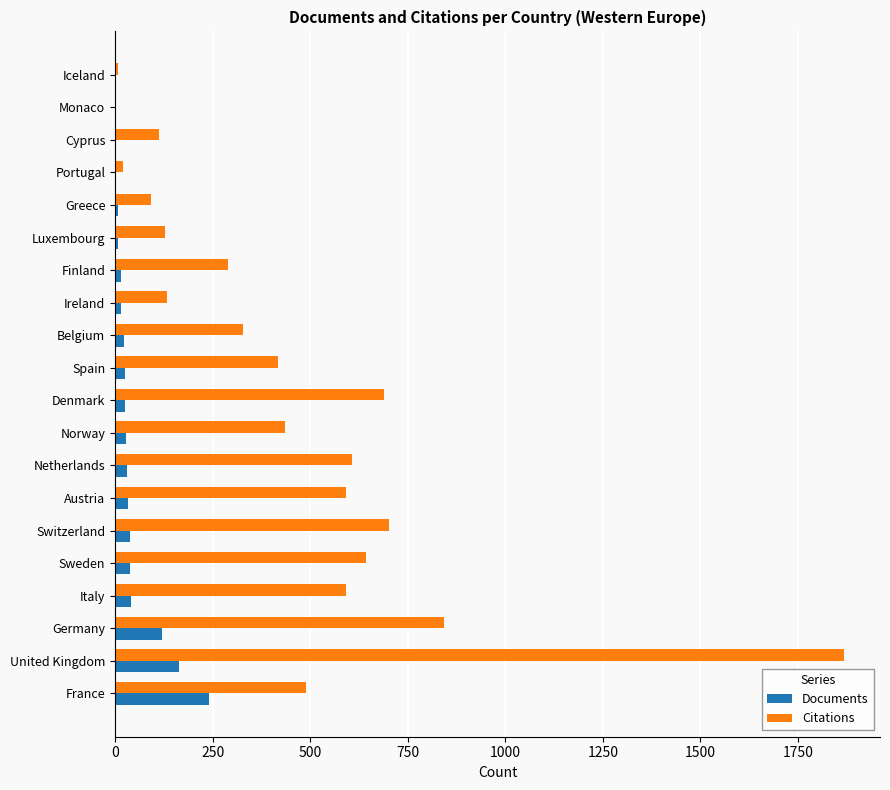

The value of Citations at Monaco is 0. True or false?

True